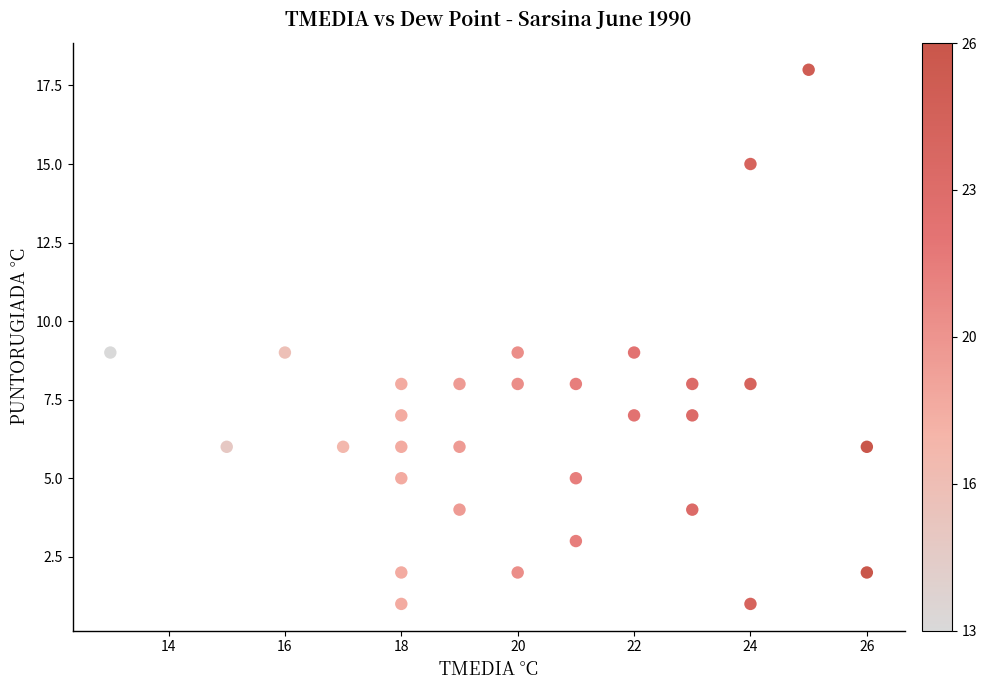

What is the range of Y values (max minus min)?

17